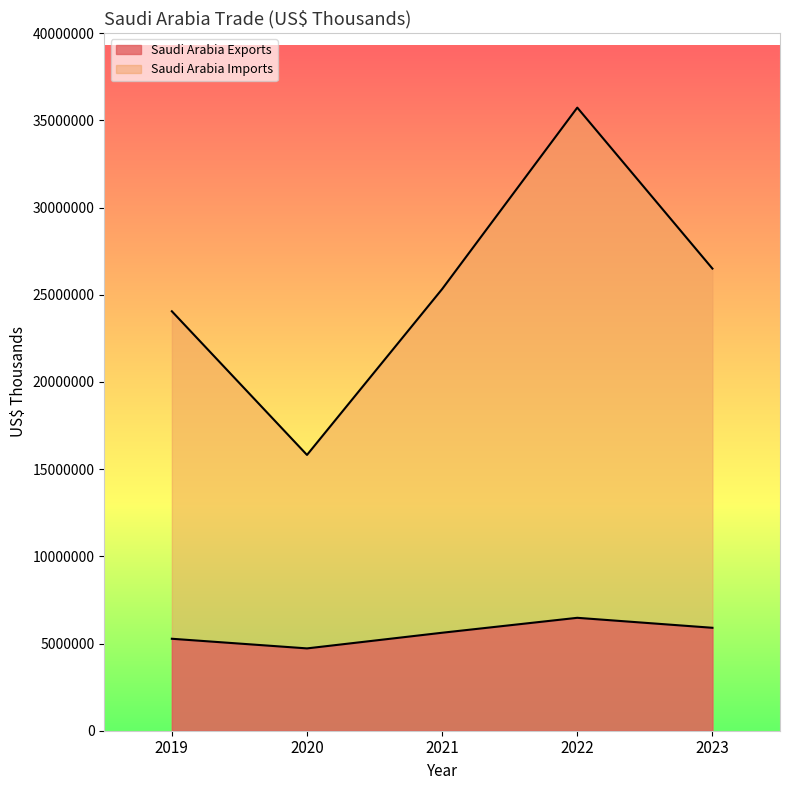

The value of Saudi Arabia Exports at 2022 is 6474255. True or false?

True